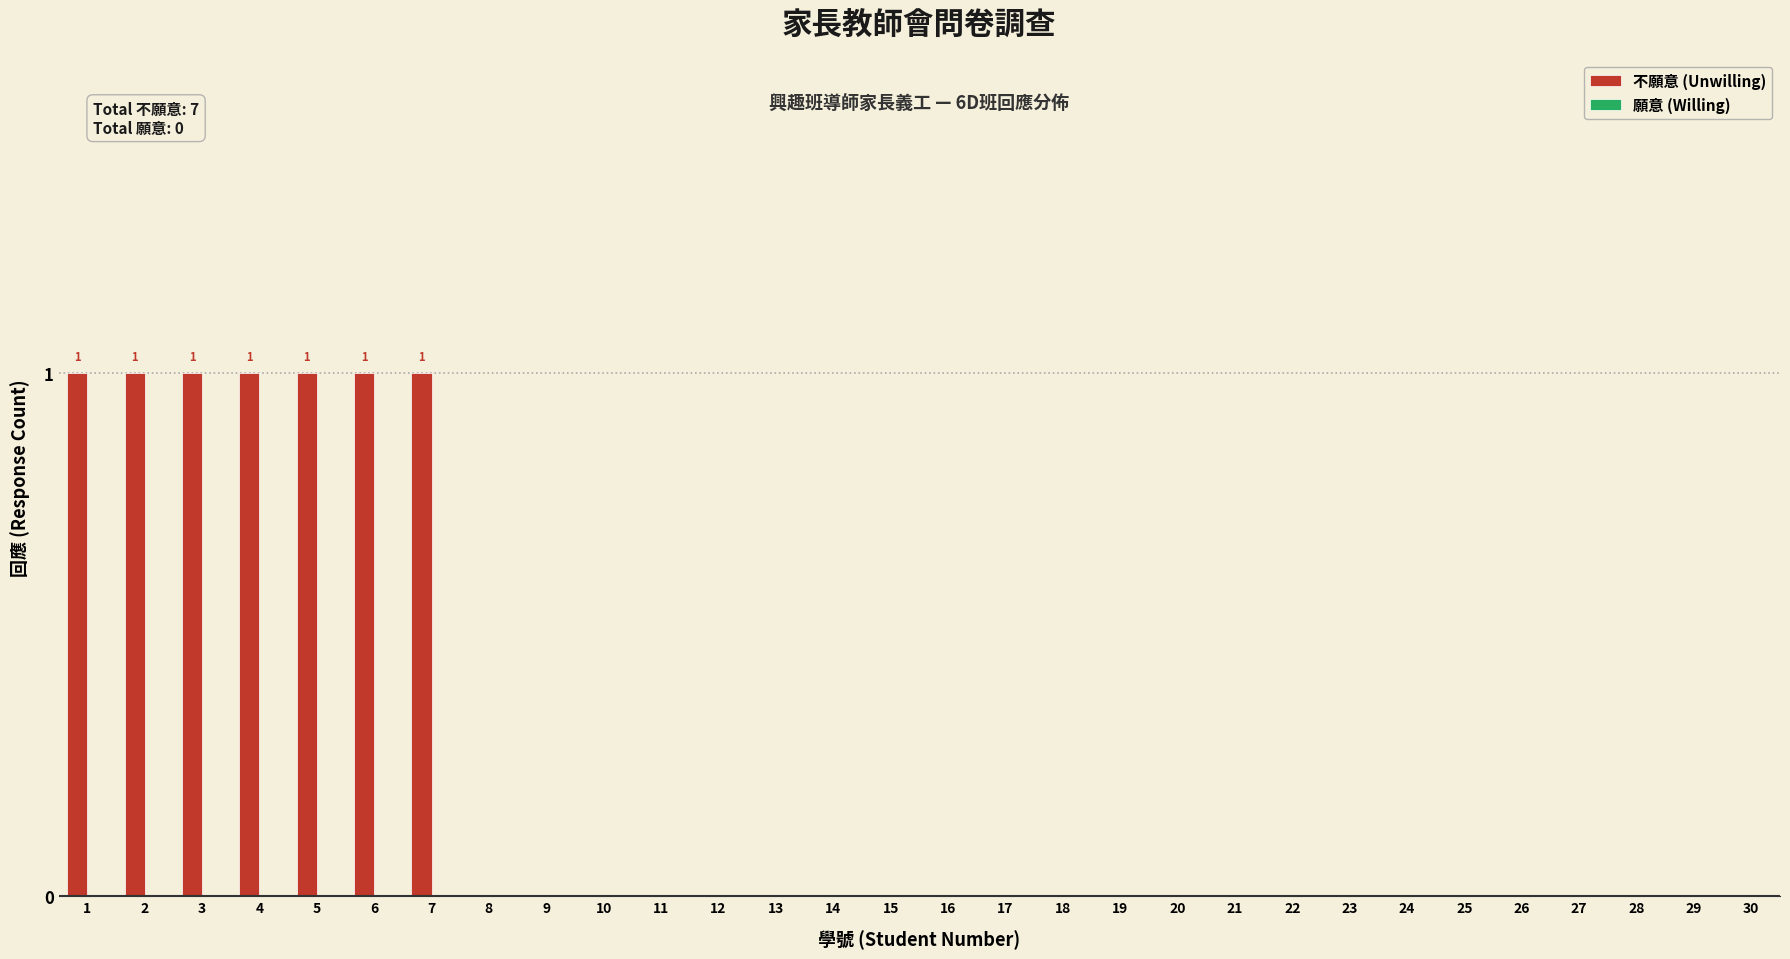

Reading right to left, what are all the values shown in this chart?

30=0	29=0	28=0	27=0	26=0	25=0	24=0	23=0	22=0	21=0	20=0	19=0	18=0	17=0	16=0	15=0	14=0	13=0	12=0	11=0	10=0	9=0	8=0	7=1	6=1	5=1	4=1	3=1	2=1	1=1